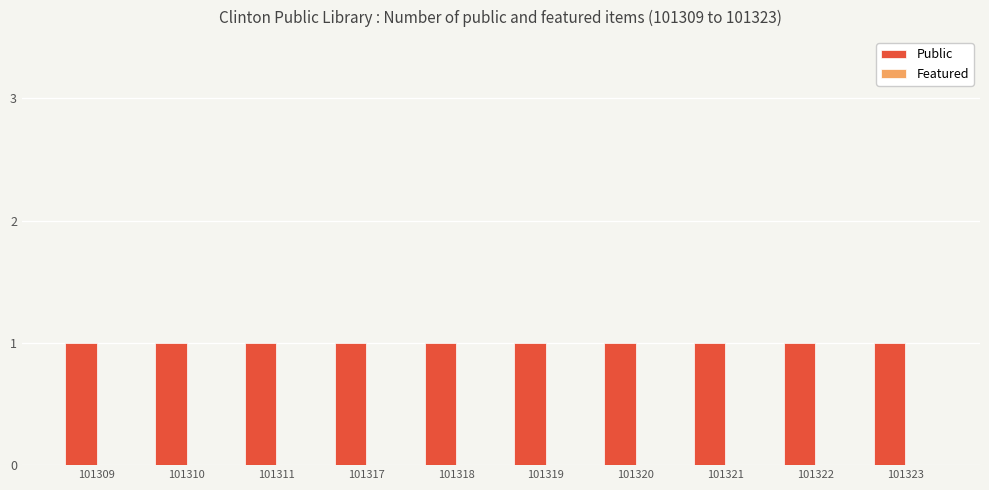

Reading right to left, extract all data points from this chart.

Public: 1	1	1	1	1	1	1	1	1	1
Featured: 0	0	0	0	0	0	0	0	0	0